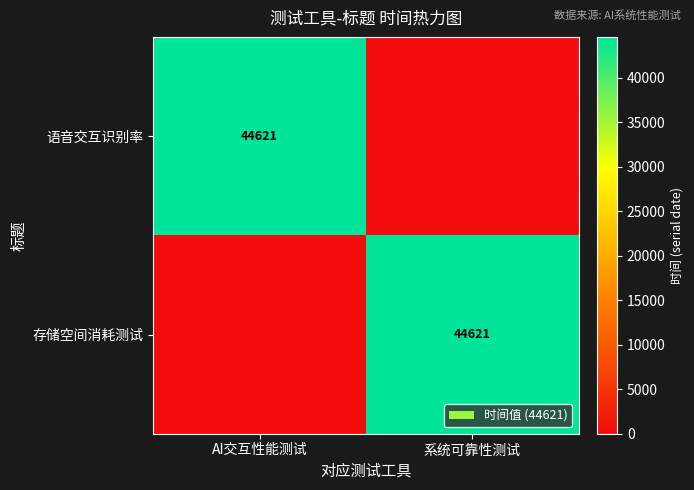

True or false: 语音交互识别率 has a value of 44621 at AI交互性能测试.

True